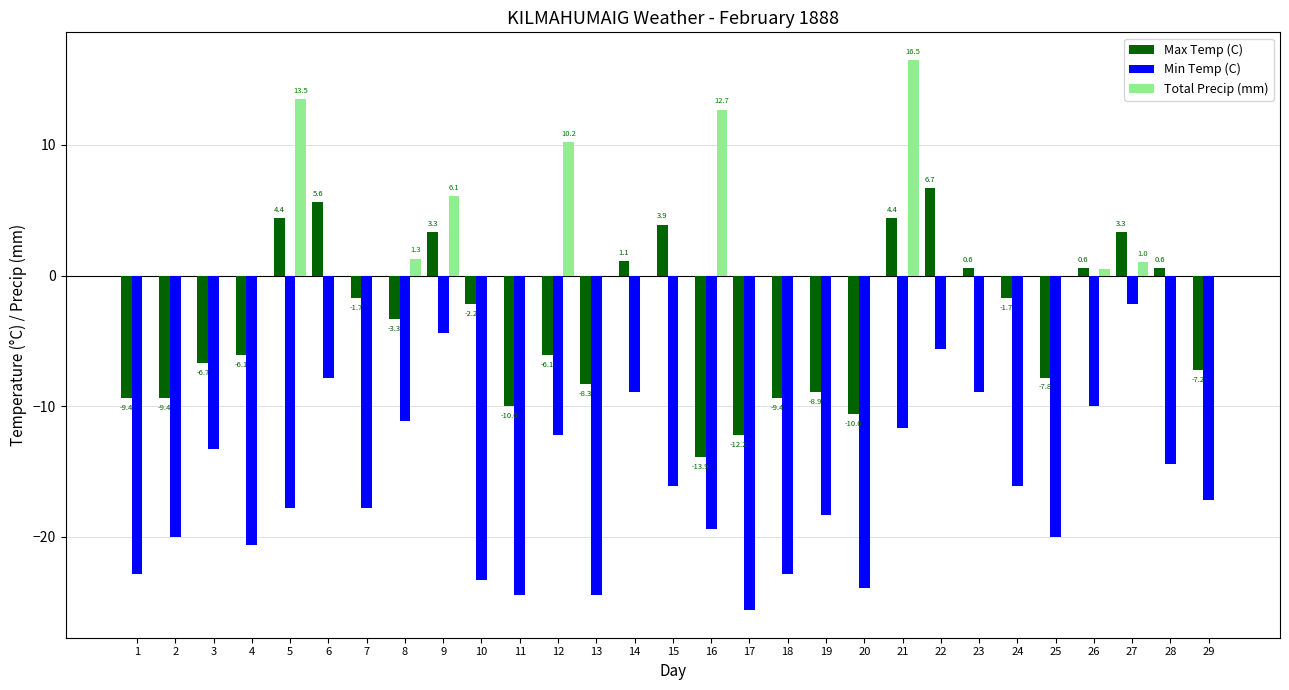

The value of Total Precip (mm) at 27 is 1.0. True or false?

True